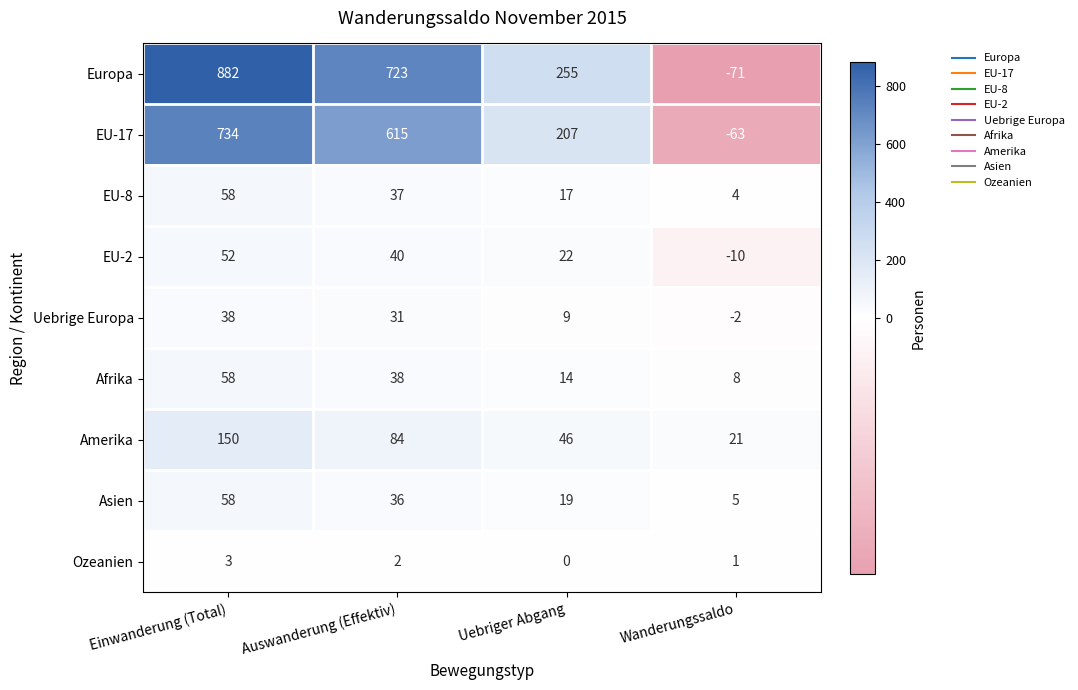

Where is EU-8 nearest to the value 31?

Auswanderung (Effektiv)